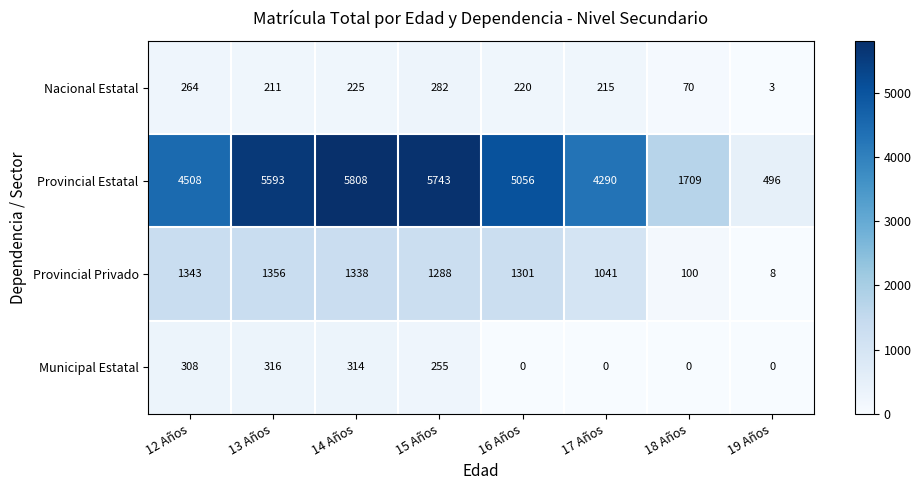

Rank the series at 17 Años from highest to lowest value.

Provincial Estatal, Provincial Privado, Nacional Estatal, Municipal Estatal